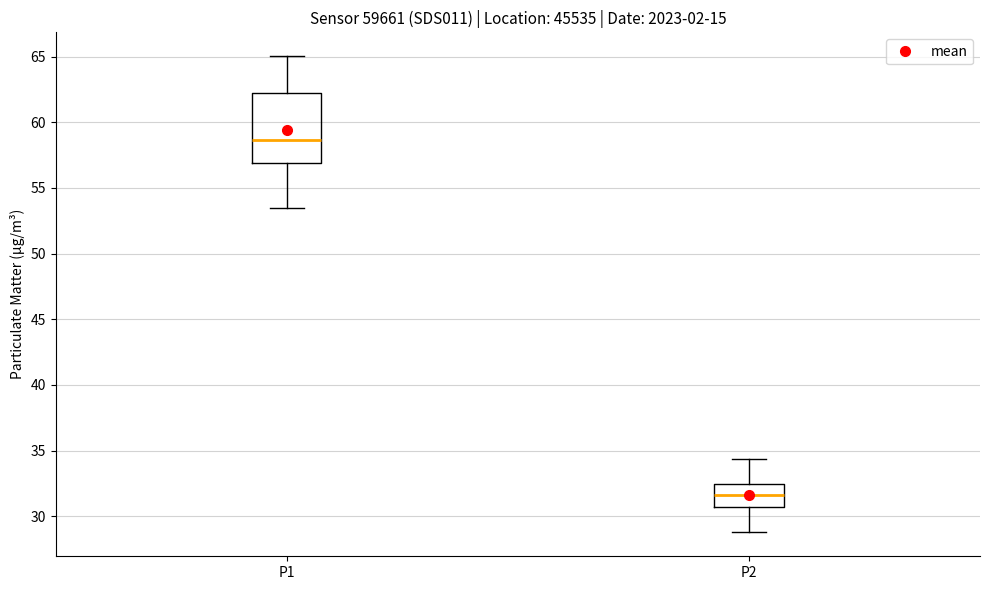

Comparing the boxes themselves (not the whiskers), which one is the tallest?

P1